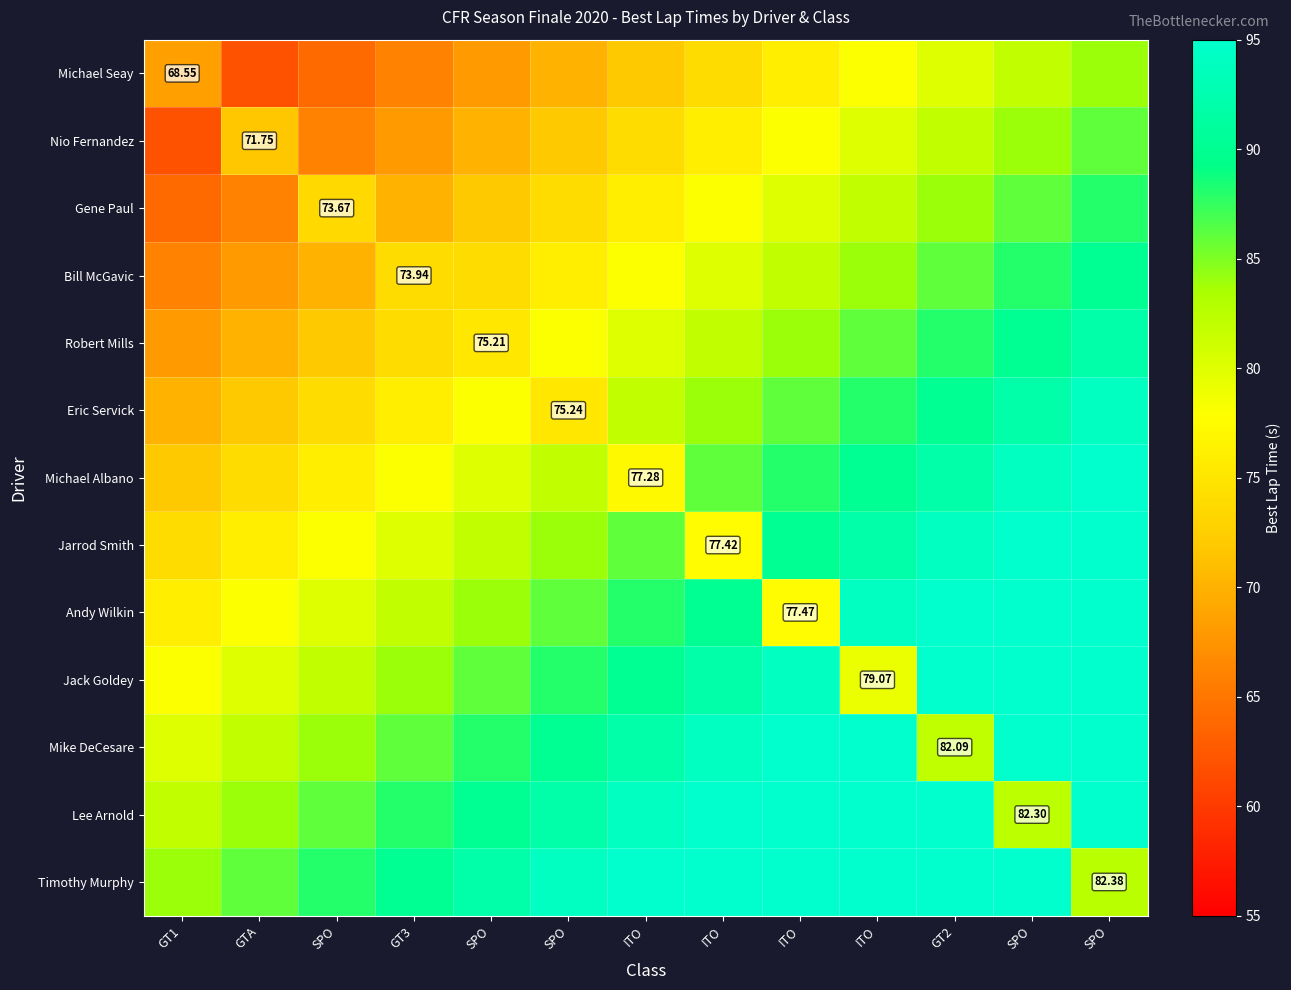

How many values in the Mike DeCesare series exceed 90?

6